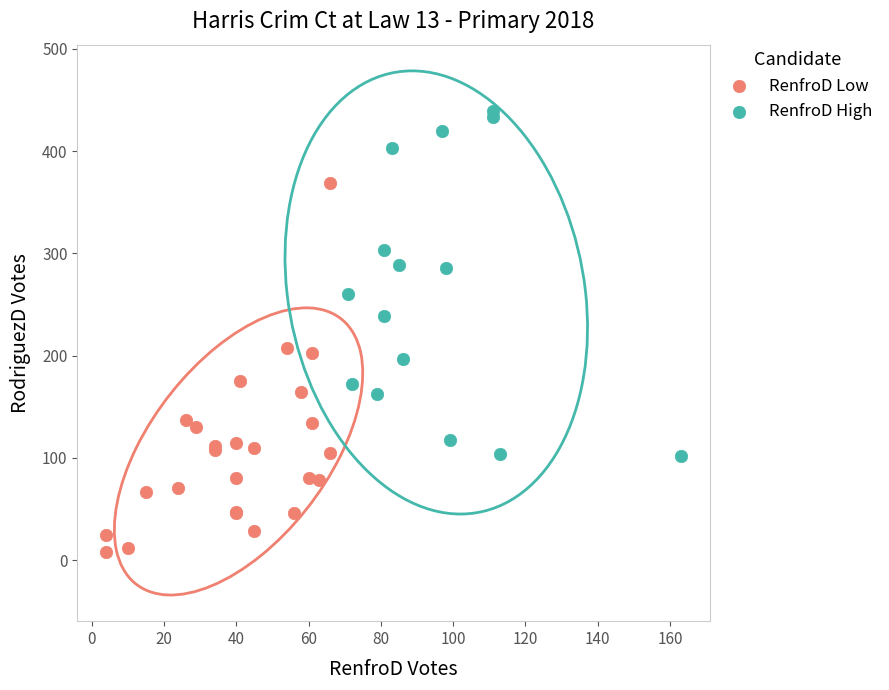

What are all the series names shown in the legend?

RenfroD Low, RenfroD High